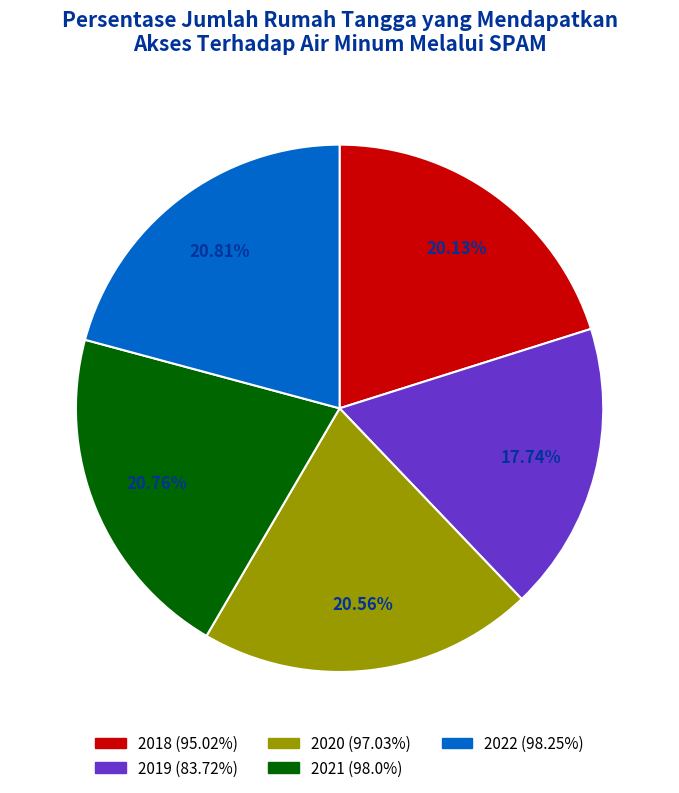

Is 2020 the majority of the pie?

No